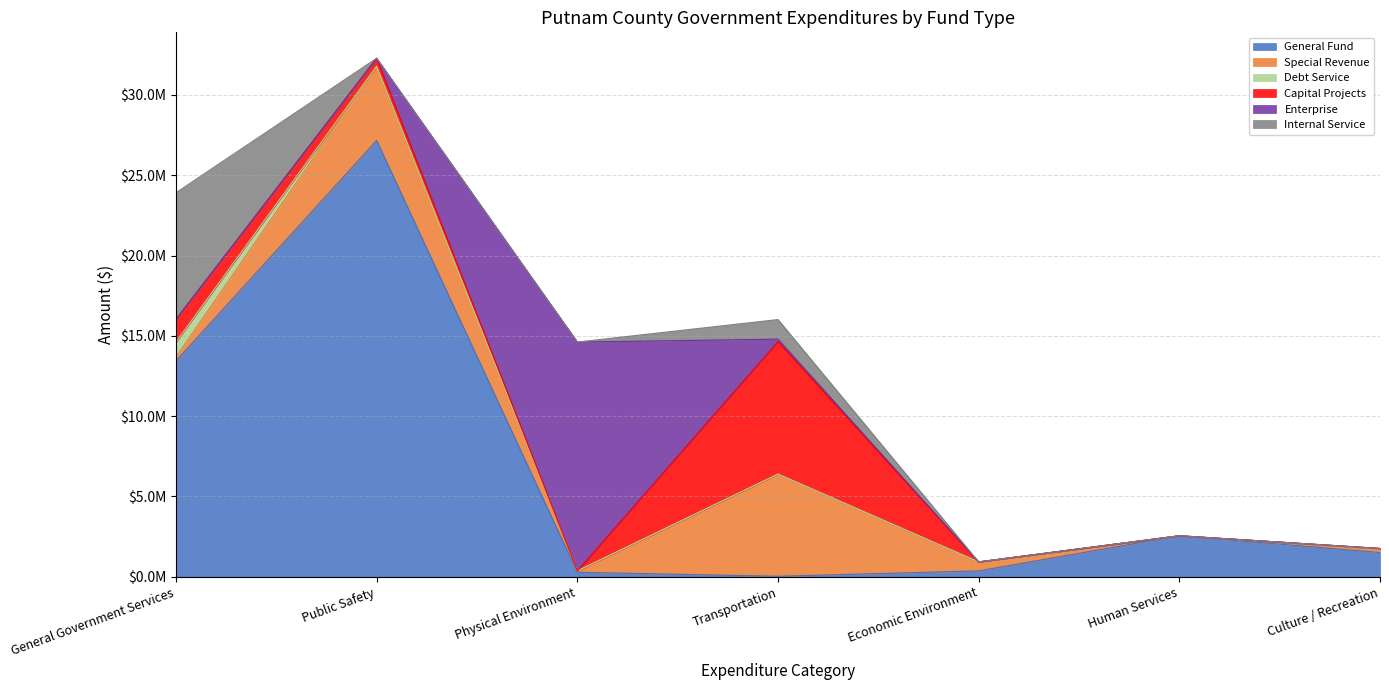

What are all the series names shown in the legend?

General Fund, Special Revenue, Debt Service, Capital Projects, Enterprise, Internal Service